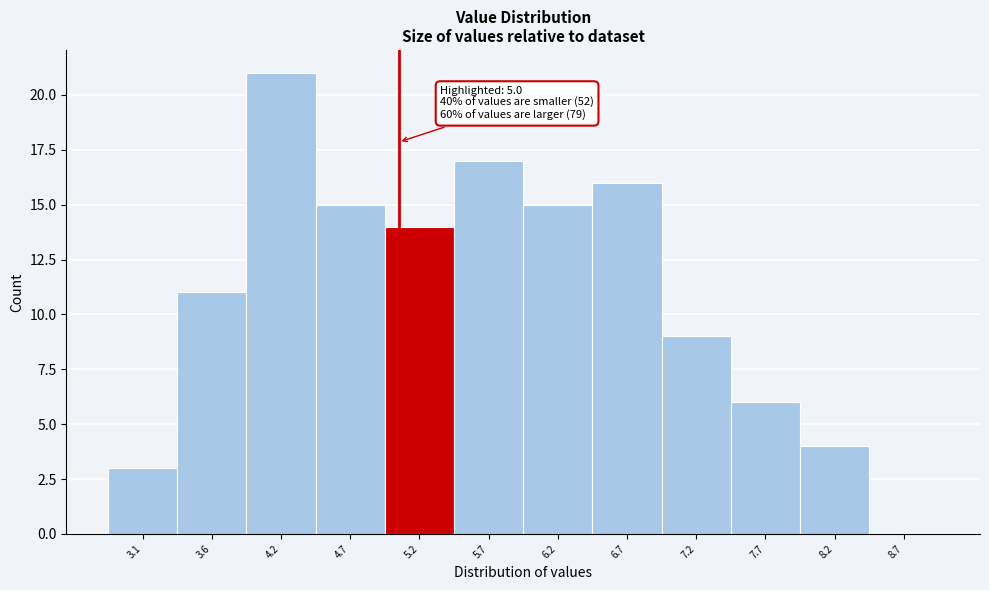

Over which range of the x-axis is the bar tallest?

3.9 to 4.4